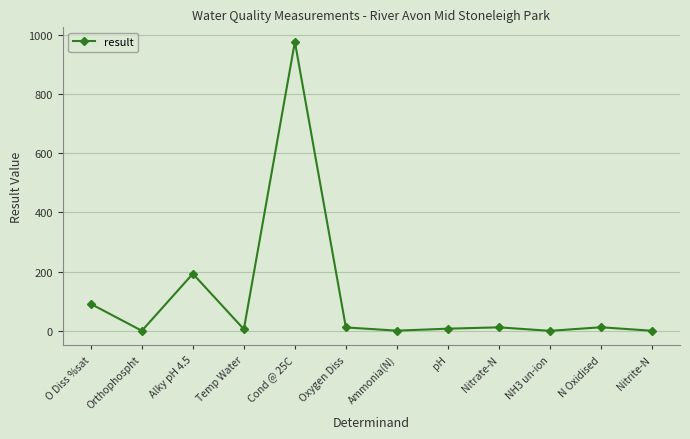

What is the label of the 6th point from the left?

Oxygen Diss